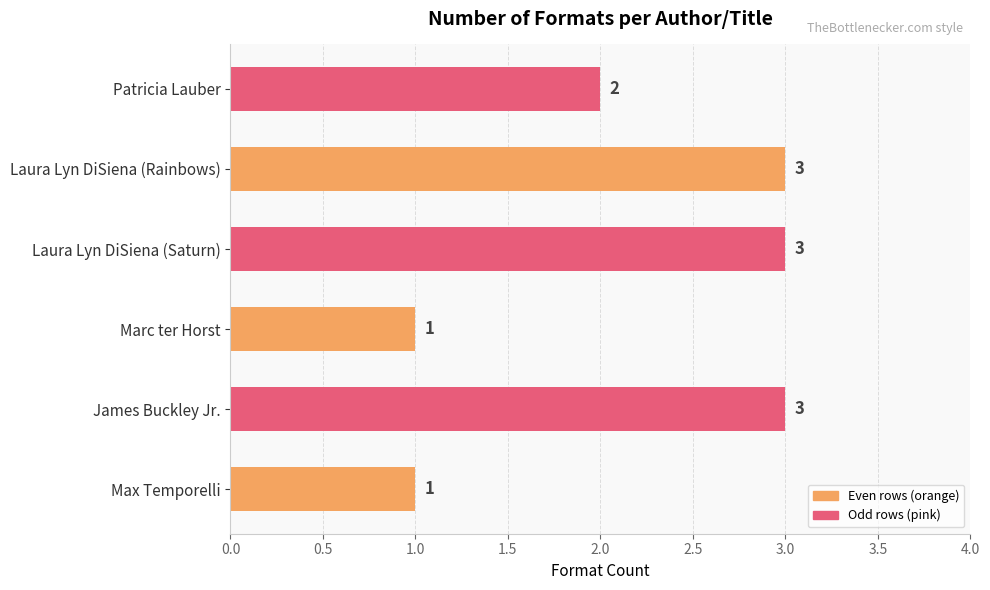

How many bars are there in total?

6